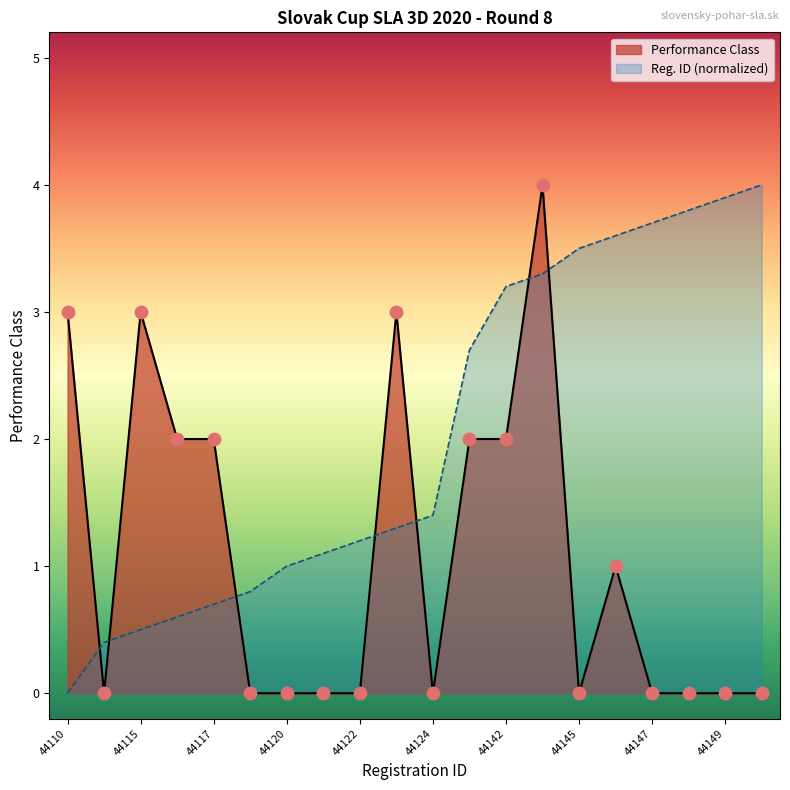

What is the total value across all series at 44145?

3.5